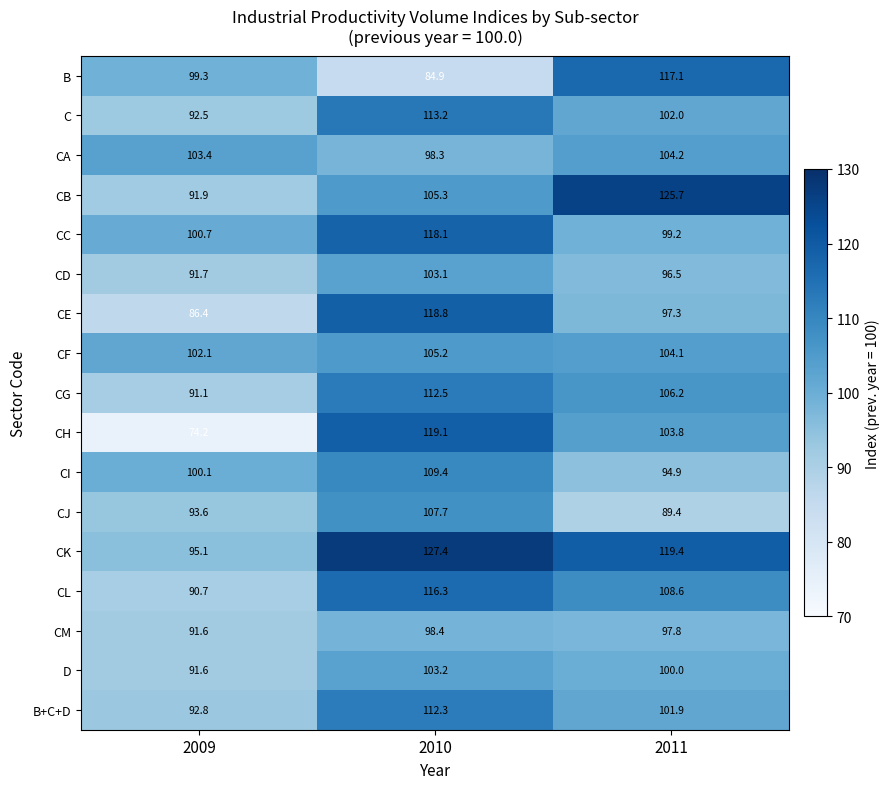

How many data points does each series have?

3